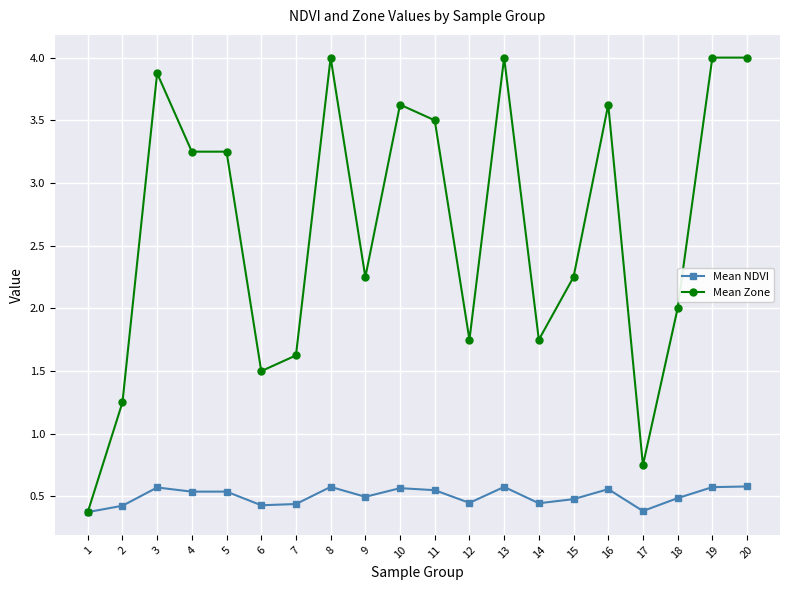

What is the difference between the maximum and minimum values in the Mean NDVI series?

0.2